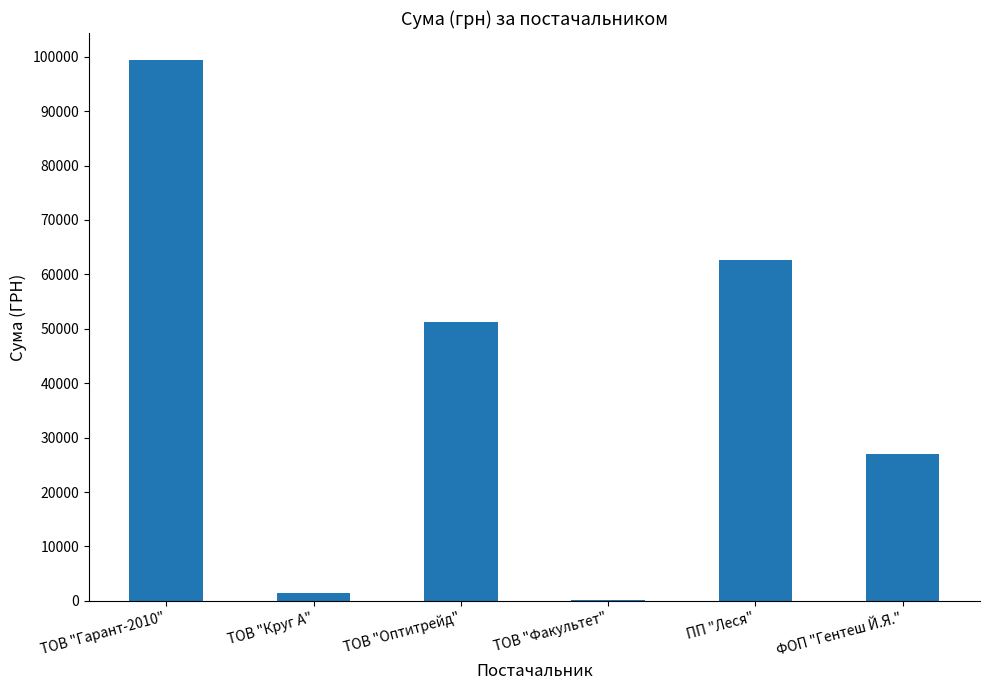

At which category does the chart reach its peak across all series?

ТОВ "Гарант-2010"